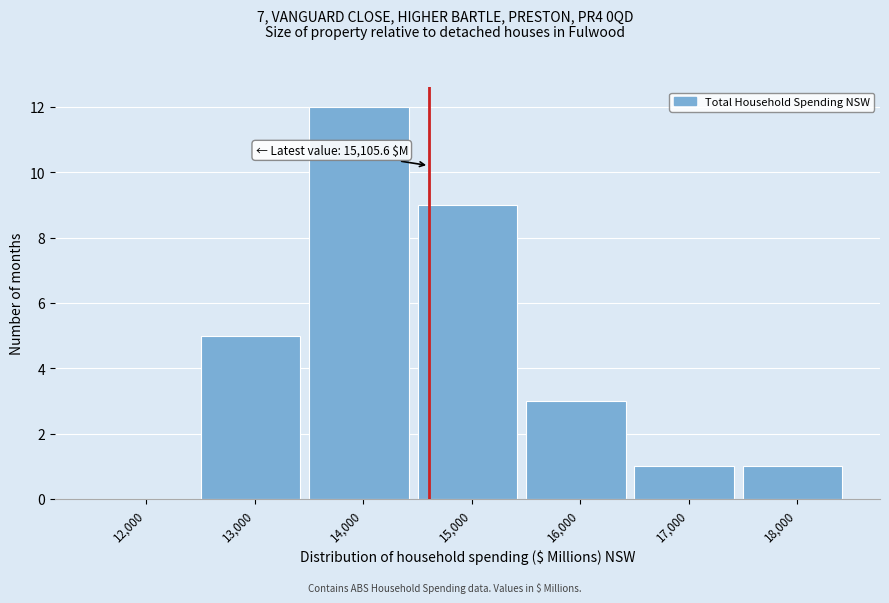

Reading left to right, extract all data points from this chart.

12,000=0	13,000=5	14,000=12	15,000=9	16,000=3	17,000=1	18,000=1